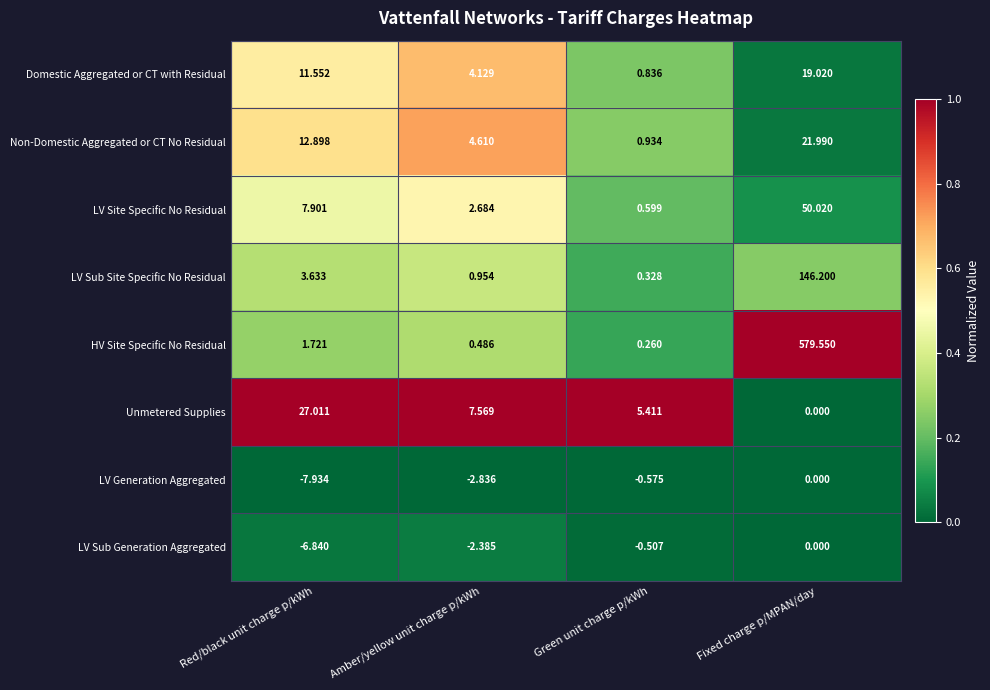

Which category has the highest value in the Unmetered Supplies series?

Red/black unit charge p/kWh